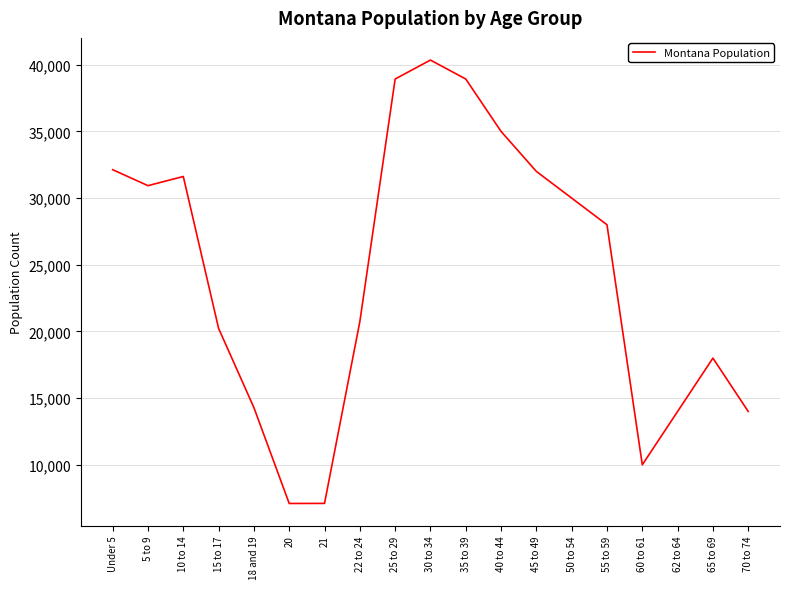

What is the smallest value displayed?

7099